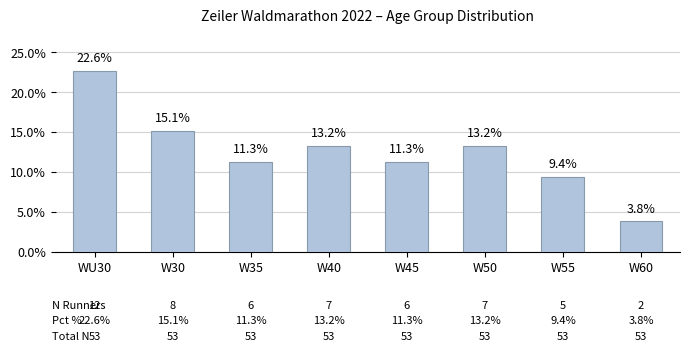

Are the bars horizontal?

No